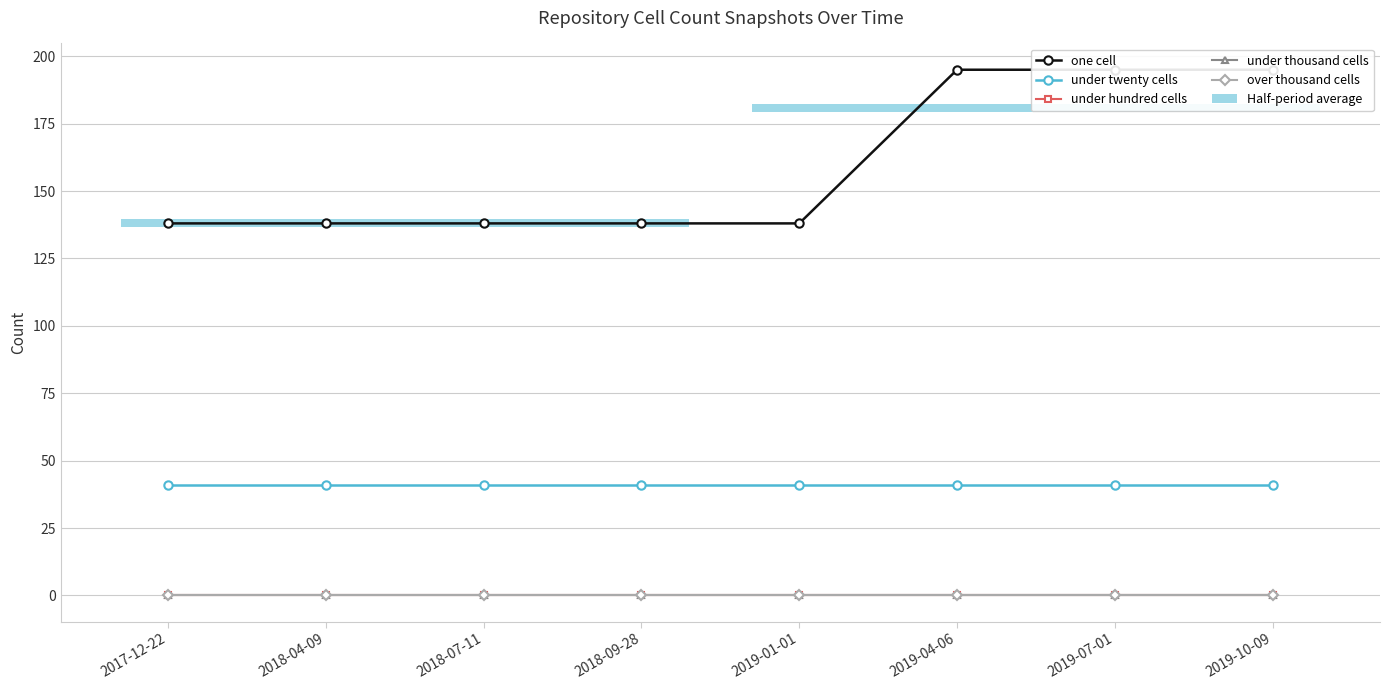

Count the number of data series in this chart.

5